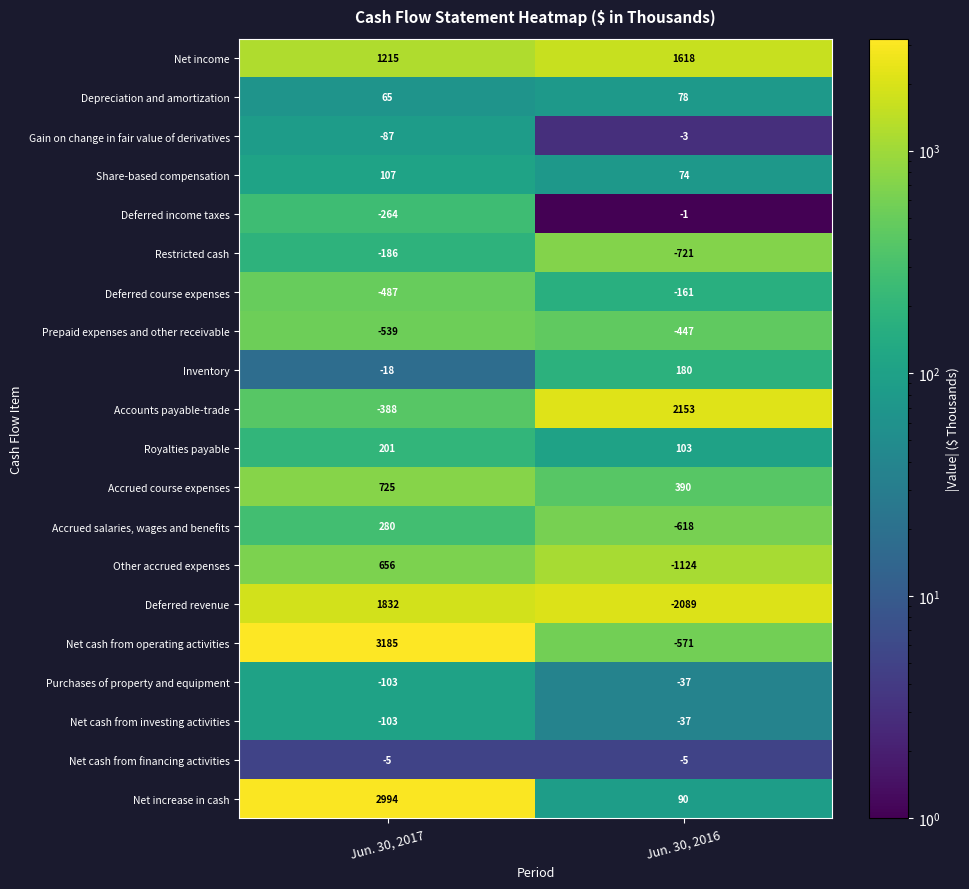

What is the sum of the Deferred course expenses values at Jun. 30, 2017 and Jun. 30, 2016?

-648